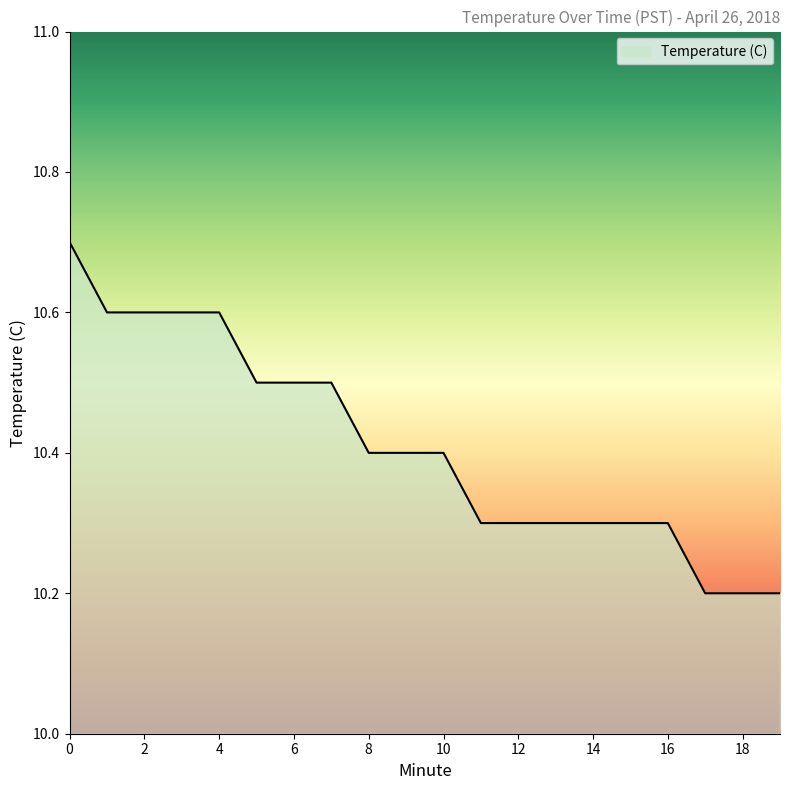

Reading right to left, extract all data points from this chart.

10.2	10.2	10.2	10.3	10.3	10.3	10.3	10.3	10.3	10.4	10.4	10.4	10.5	10.5	10.5	10.6	10.6	10.6	10.6	10.7